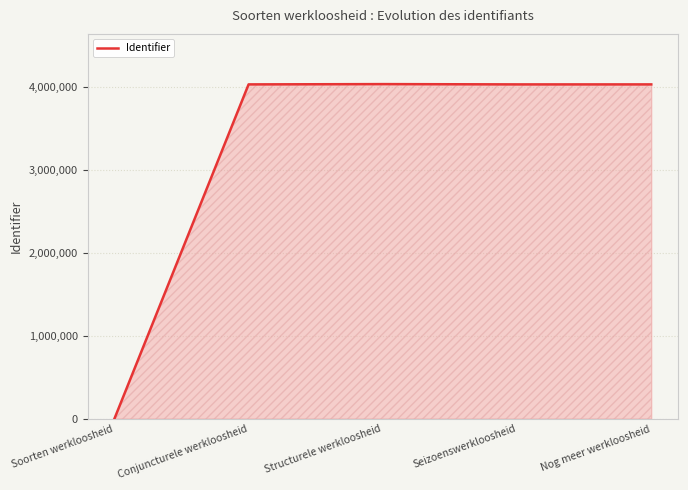

True or false: the data has more than 0 interior local peaks.

True